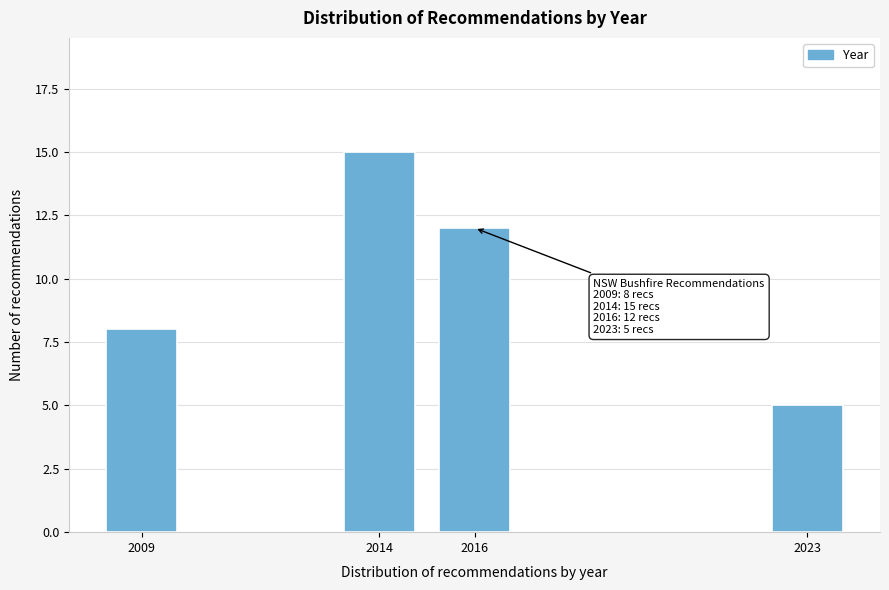

Reading left to right, list all the values displayed in this chart.

2009=8	2014=15	2016=12	2023=5